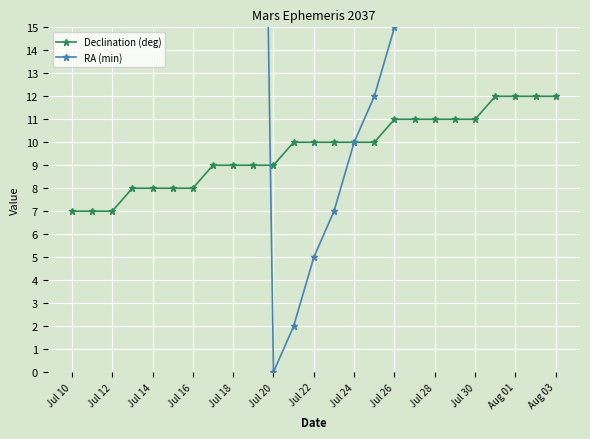

At 17, list the series in order from largest to smallest.

RA (min), Declination (deg)